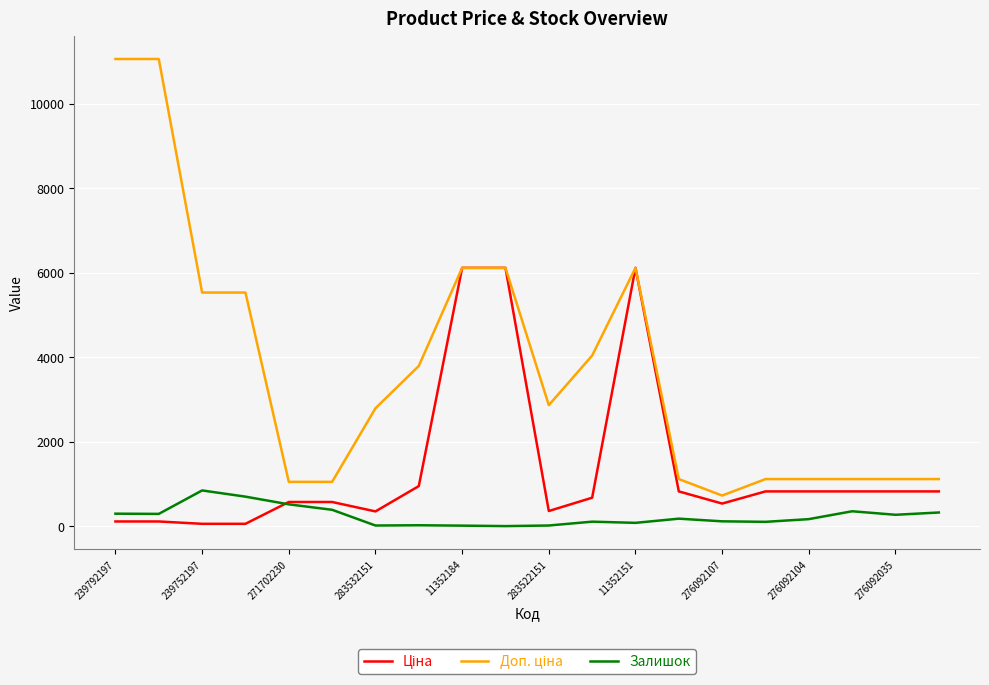

What is the highest value of the Залишок series?

845.0